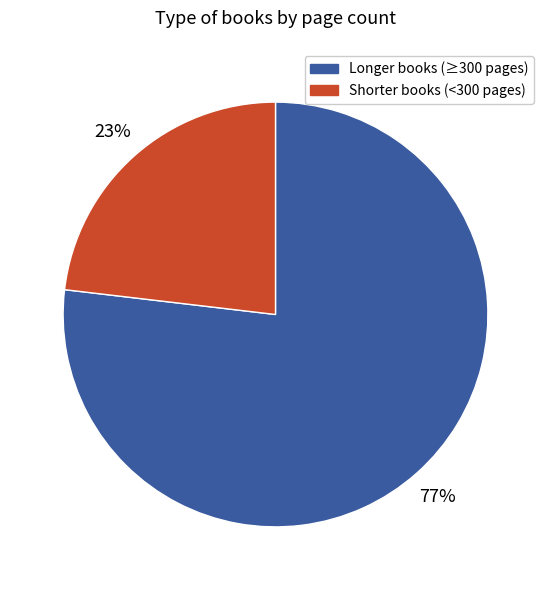

Do Shorter books (<300 pages) and Longer books (≥300 pages) together represent more than half of the pie?

Yes